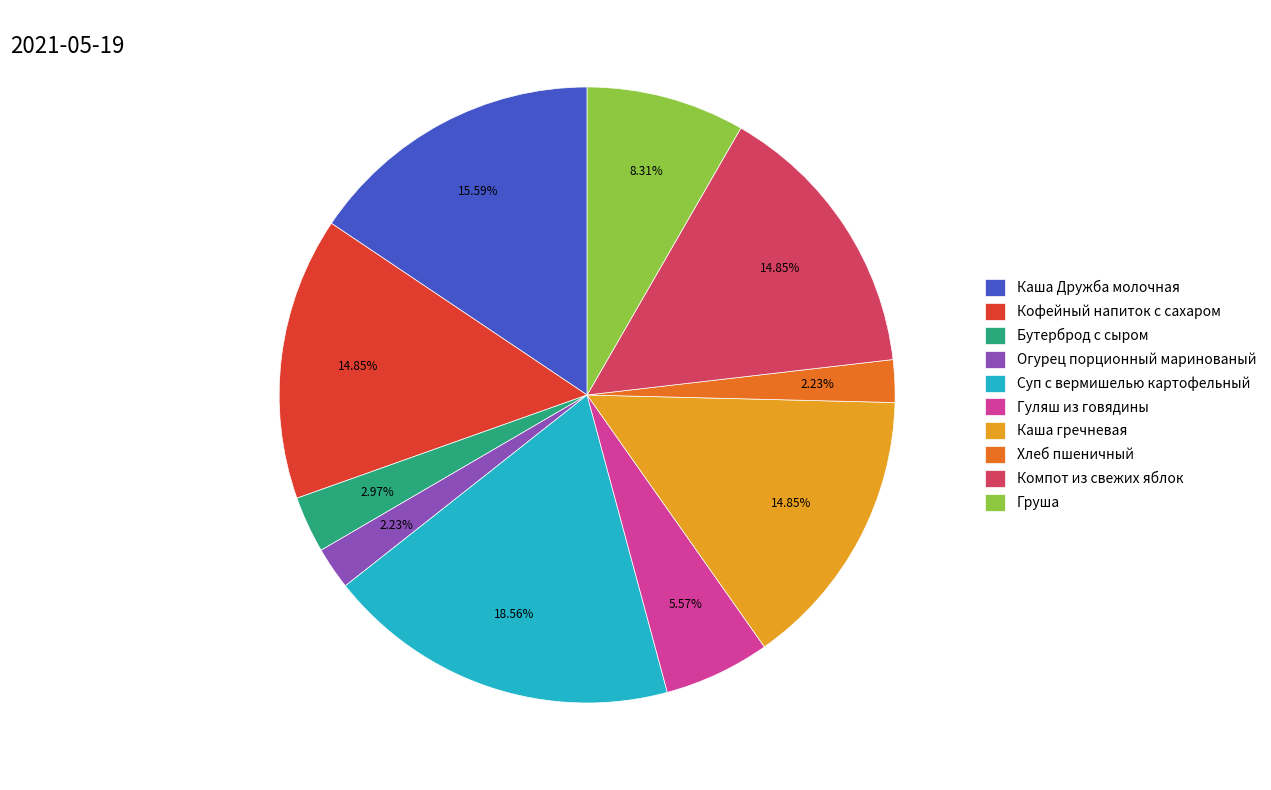

Which category has the biggest portion of the pie?

Суп с вермишелью картофельный